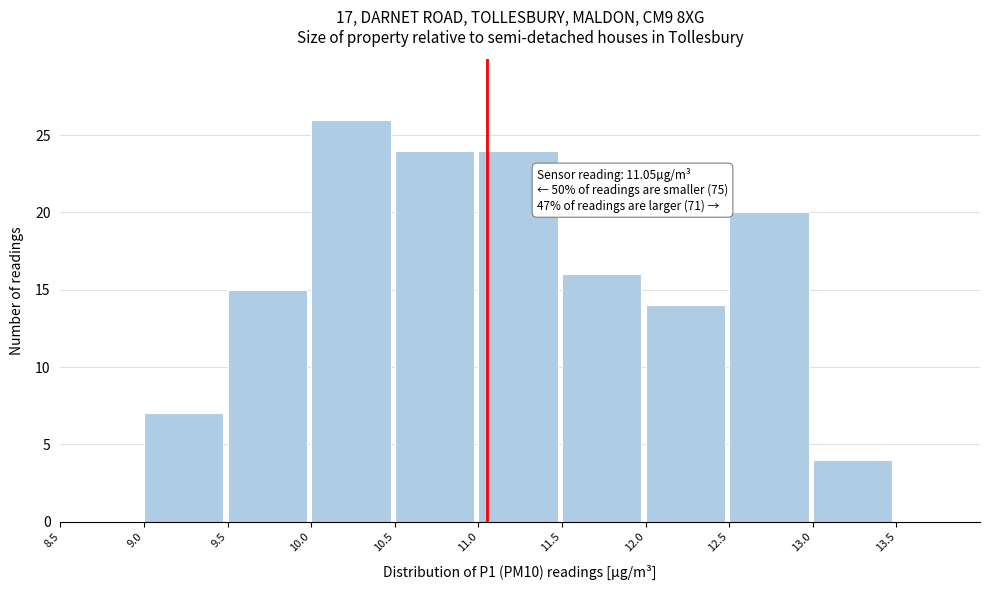

Over which range of the x-axis is the bar tallest?

10.0 to 10.5